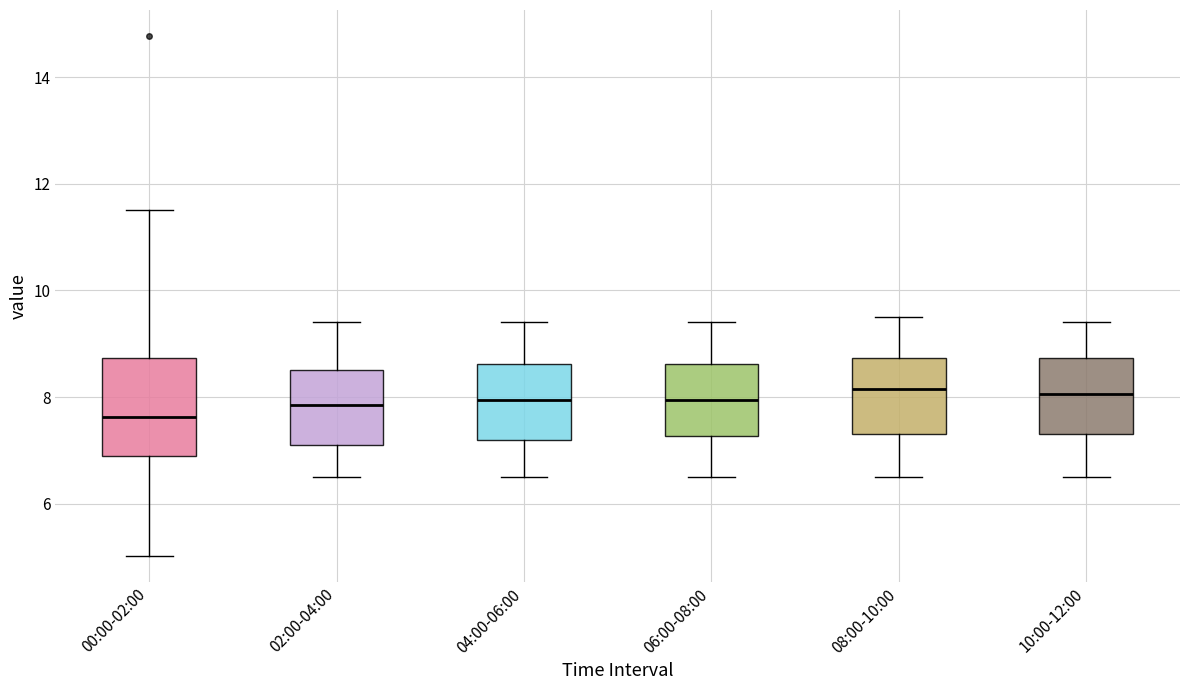

Which box has the lowest median line?

00:00-02:00